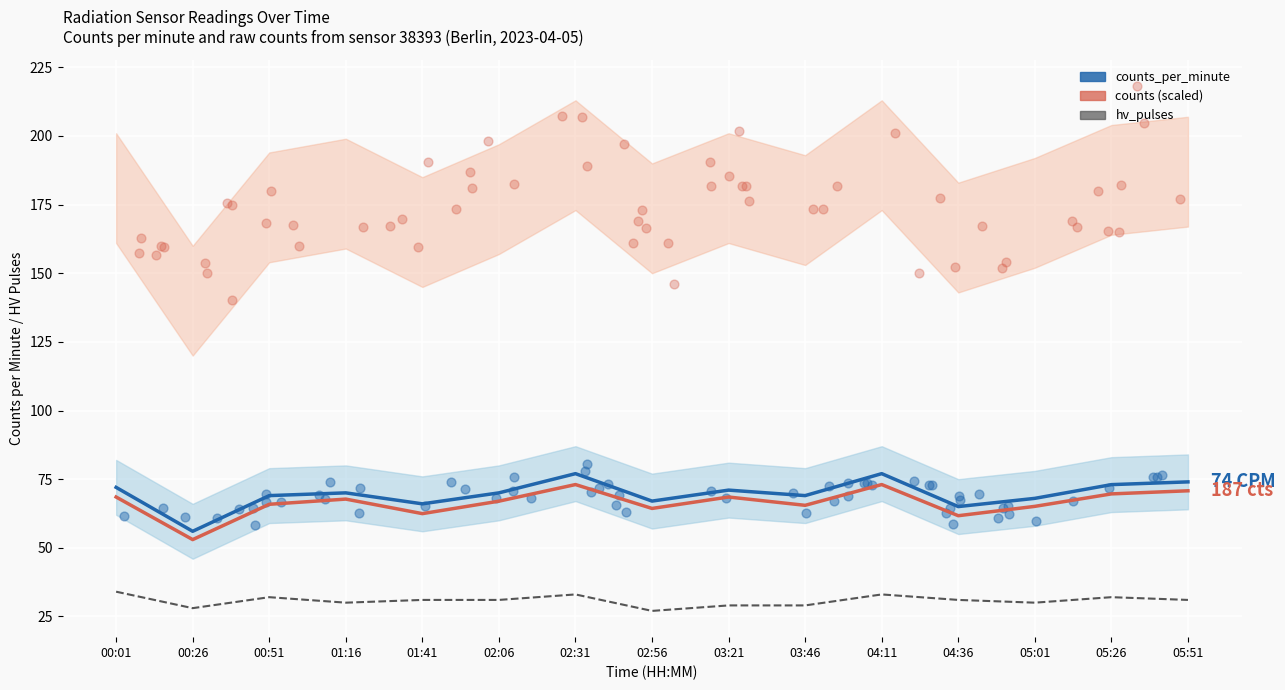

Which series reaches the maximum Y coordinate?

counts_per_minute